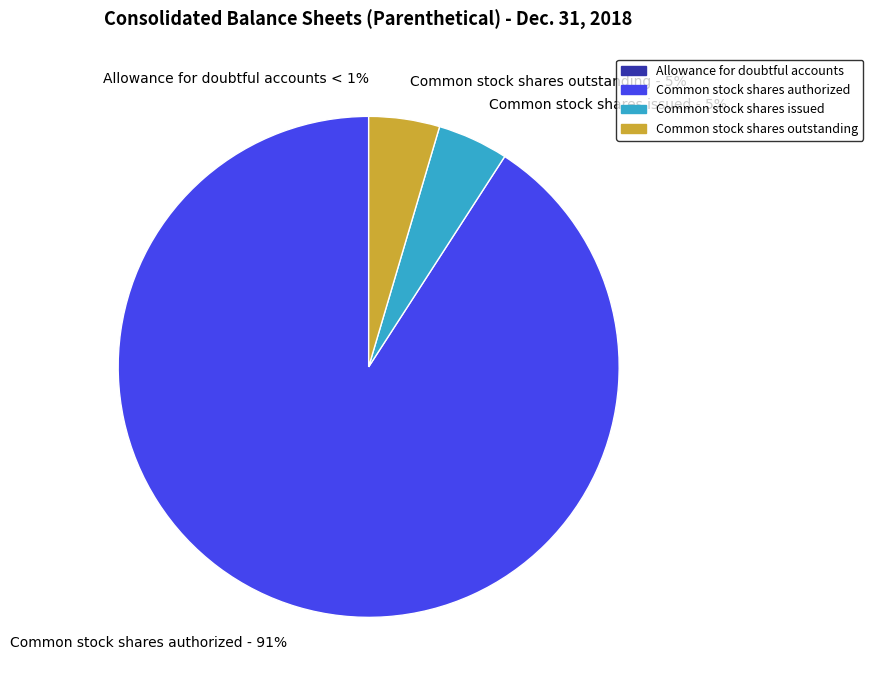

What is the smallest slice in the pie chart?

Allowance for doubtful accounts